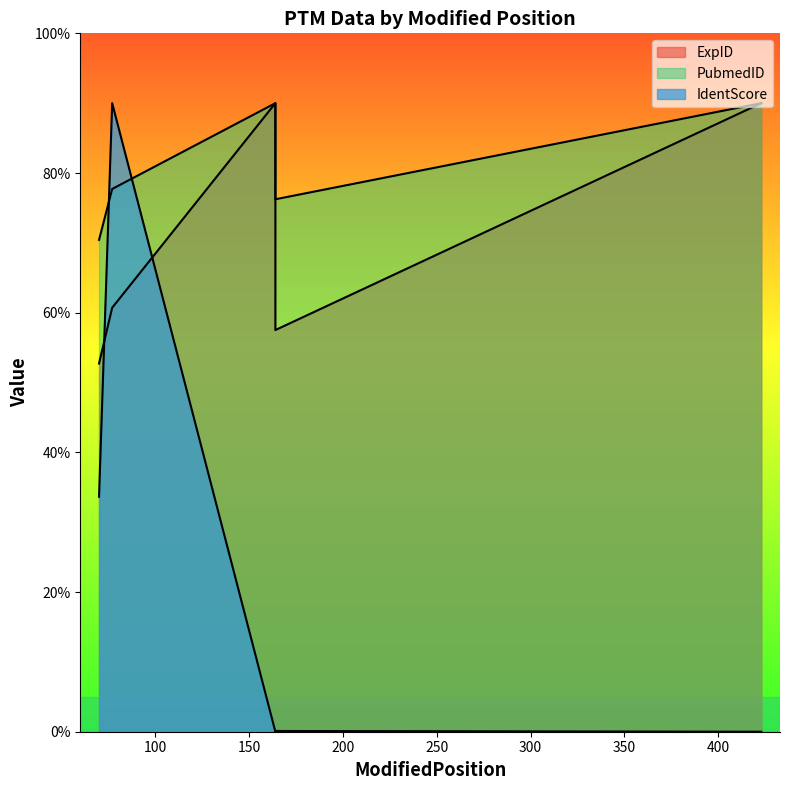

How many categories are shown in the chart?

5